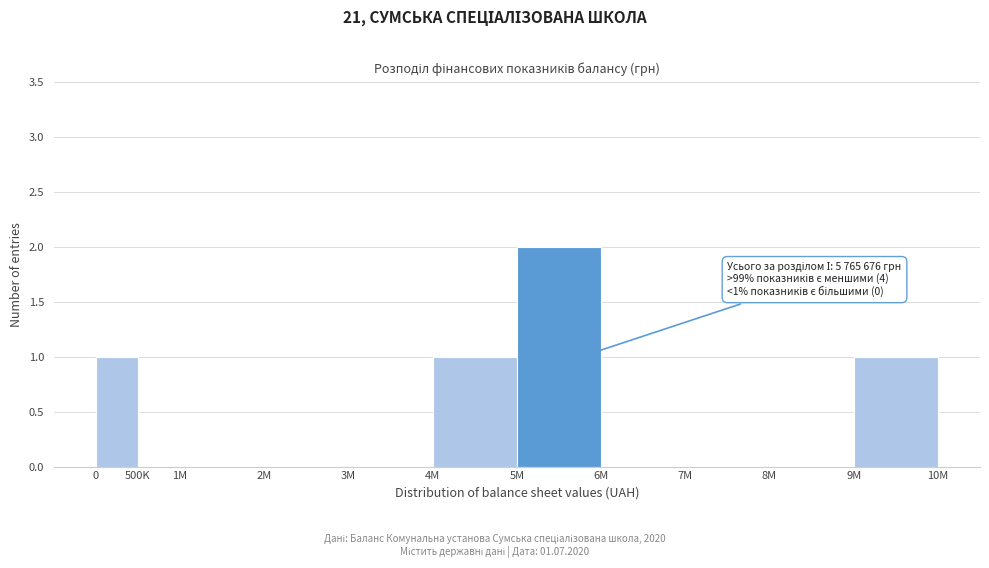

Reading left to right, list all the values displayed in this chart.

0=1	500K=0	1M=0	2M=0	3M=0	4M=1	5M=2	6M=0	7M=0	8M=0	9M=1